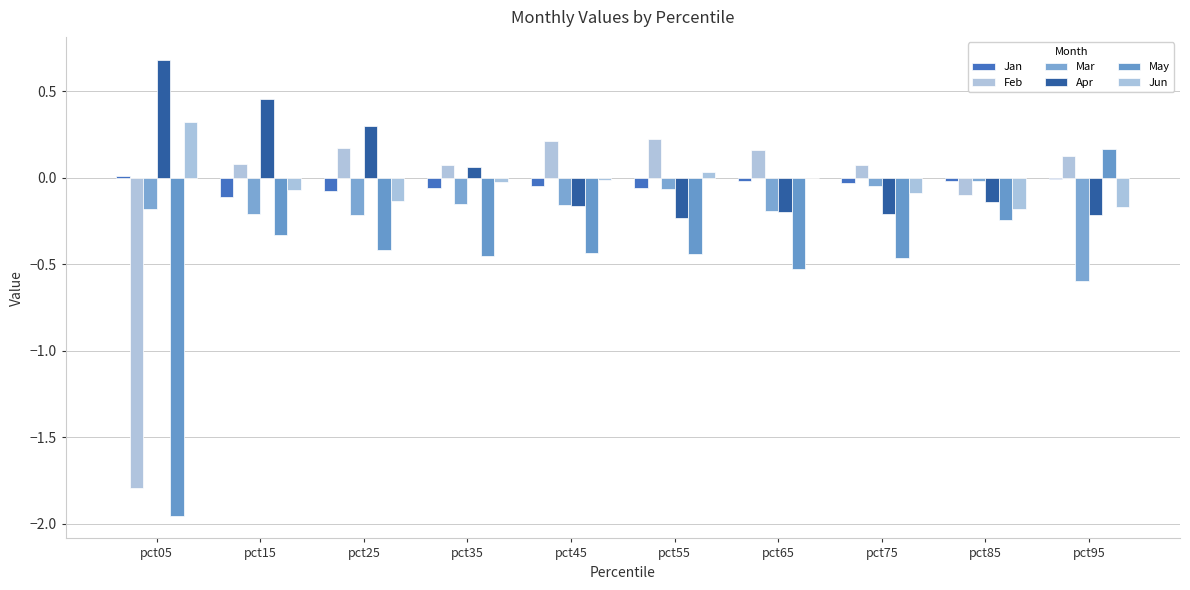

What is the minimum value shown in the chart?

-2.0